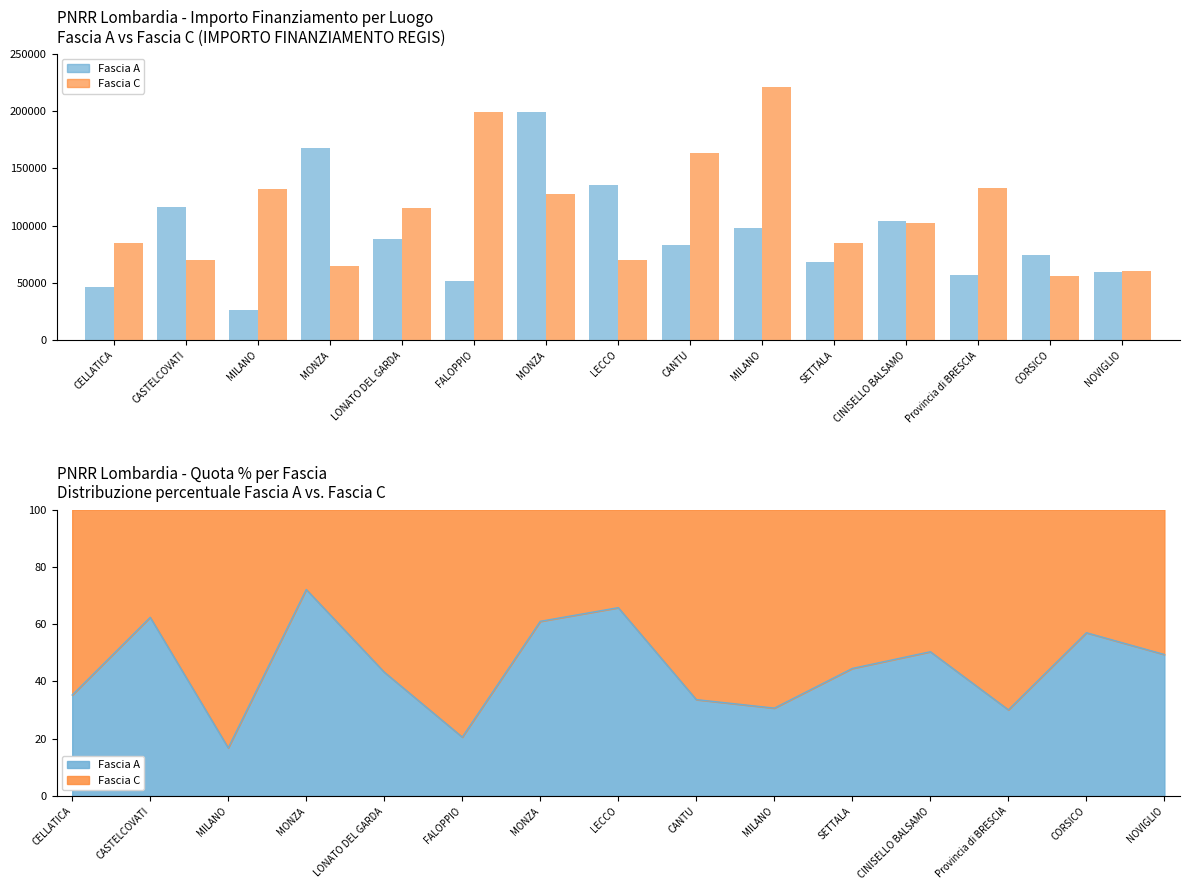

What is the value of the Fascia C bar at the 4th from the left?

64886.6